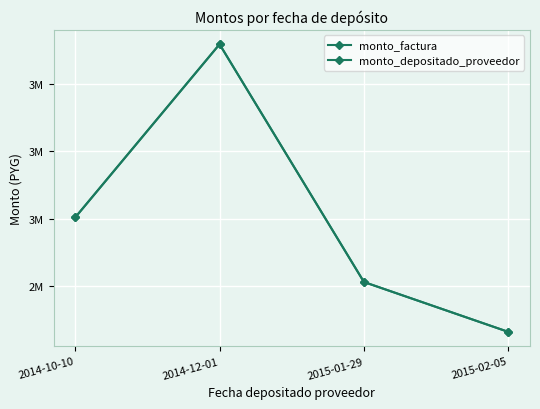

Between 2015-01-29 and 2014-10-10, which is larger?

2014-10-10